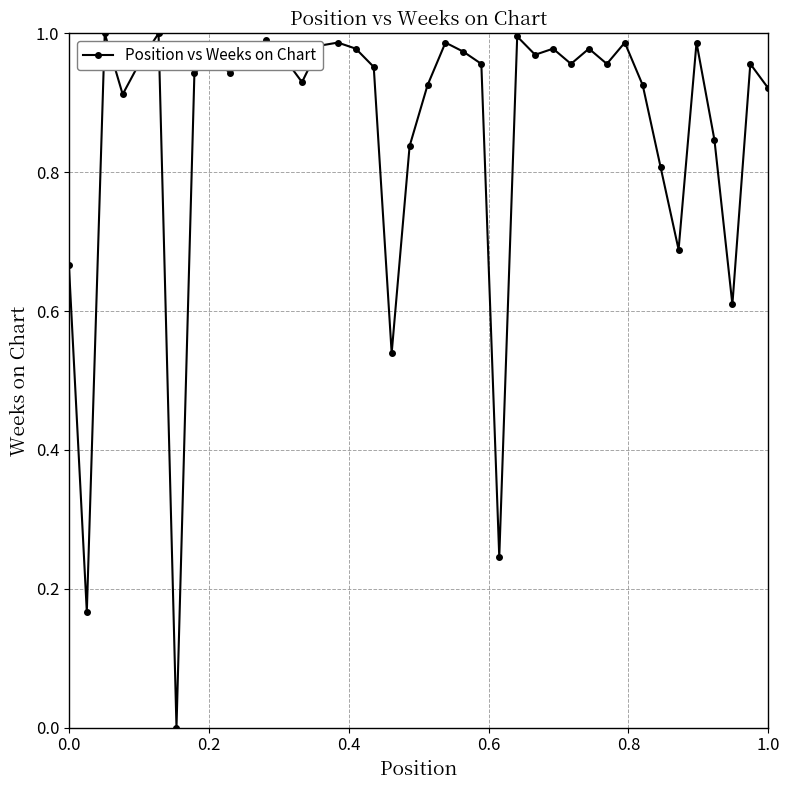

True or false: the data has more than 2 interior local peaks.

True